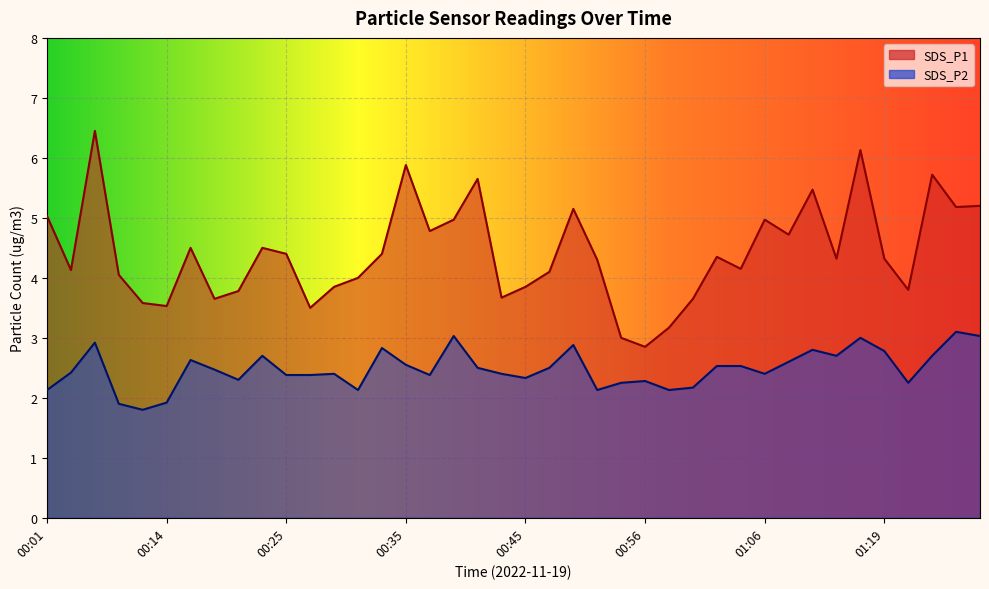

Reading left to right, extract all data points from this chart.

SDS_P1: 5.0	4.1	6.5	4.0	3.6	3.5	4.5	3.6	3.8	4.5	4.4	3.5	3.9	4.0	4.4	5.9	4.8	5.0	5.7	3.7	3.9	4.1	5.2	4.3	3.0	2.9	3.2	3.6	4.3	4.2	5.0	4.7	5.5	4.3	6.1	4.3	3.8	5.7	5.2	5.2
SDS_P2: 2.1	2.4	2.9	1.9	1.8	1.9	2.6	2.5	2.3	2.7	2.4	2.4	2.4	2.1	2.8	2.5	2.4	3.0	2.5	2.4	2.3	2.5	2.9	2.1	2.2	2.3	2.1	2.2	2.5	2.5	2.4	2.6	2.8	2.7	3.0	2.8	2.2	2.7	3.1	3.0